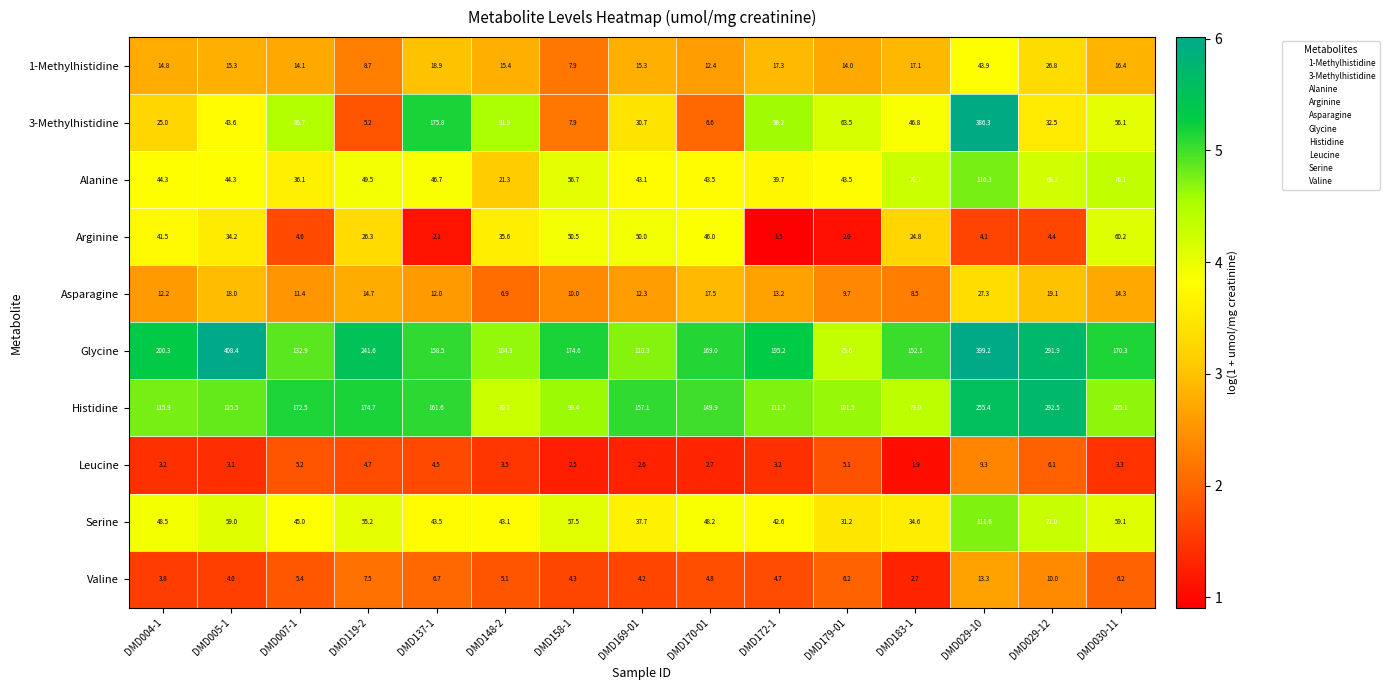

Which category has the lowest value across all series?

DMD172-1